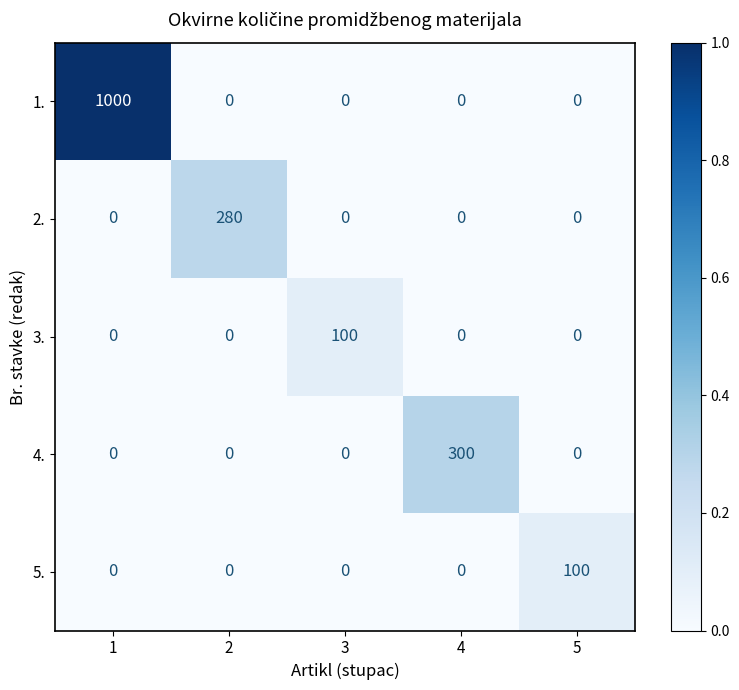

Reading left to right, what are all the values shown in this chart?

1.: 1=1000	2=0	3=0	4=0	5=0
2.: 1=0	2=280	3=0	4=0	5=0
3.: 1=0	2=0	3=100	4=0	5=0
4.: 1=0	2=0	3=0	4=300	5=0
5.: 1=0	2=0	3=0	4=0	5=100